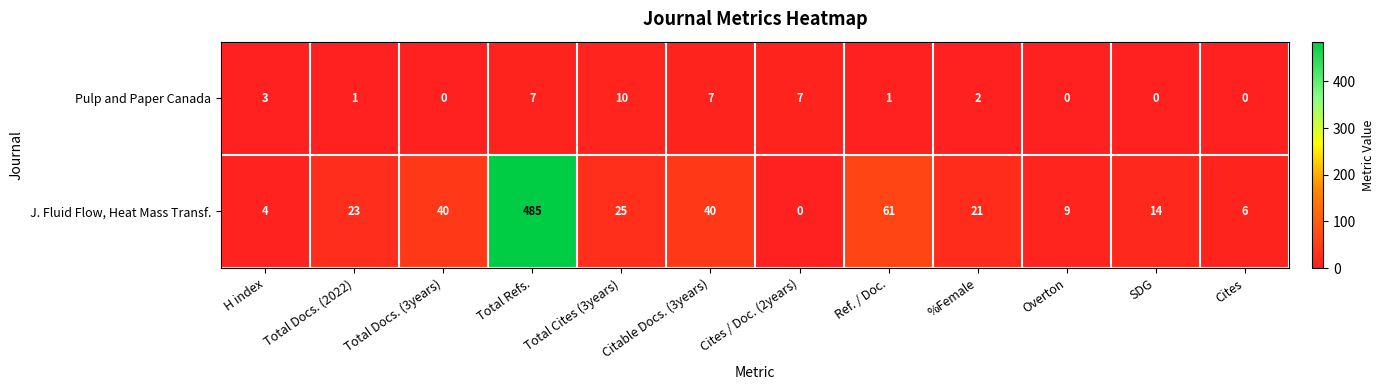

Rank the series by their average value, from highest to lowest.

J. Fluid Flow, Heat Mass Transf., Pulp and Paper Canada